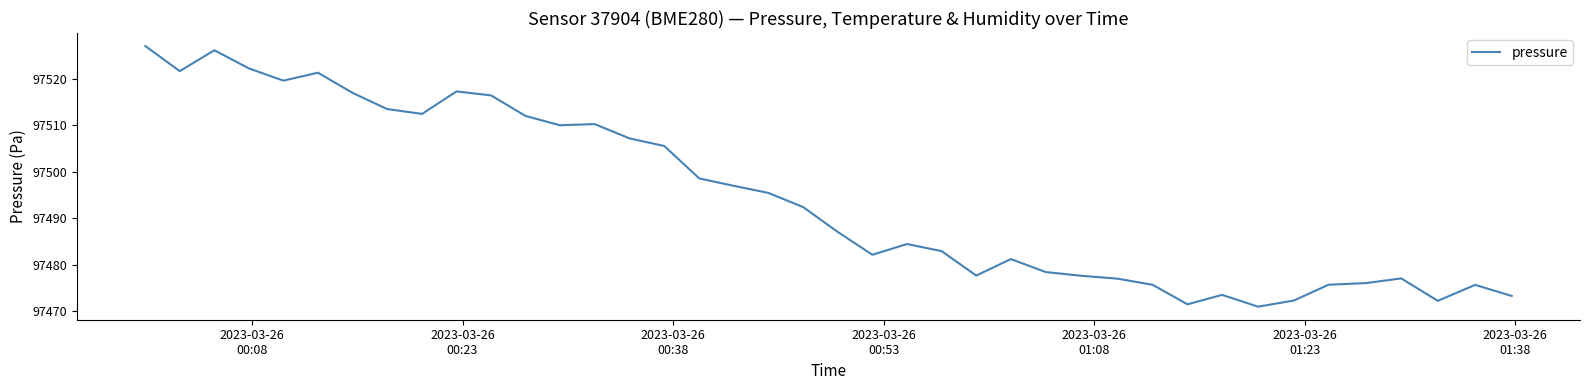

What is the greatest value displayed?

97527.0